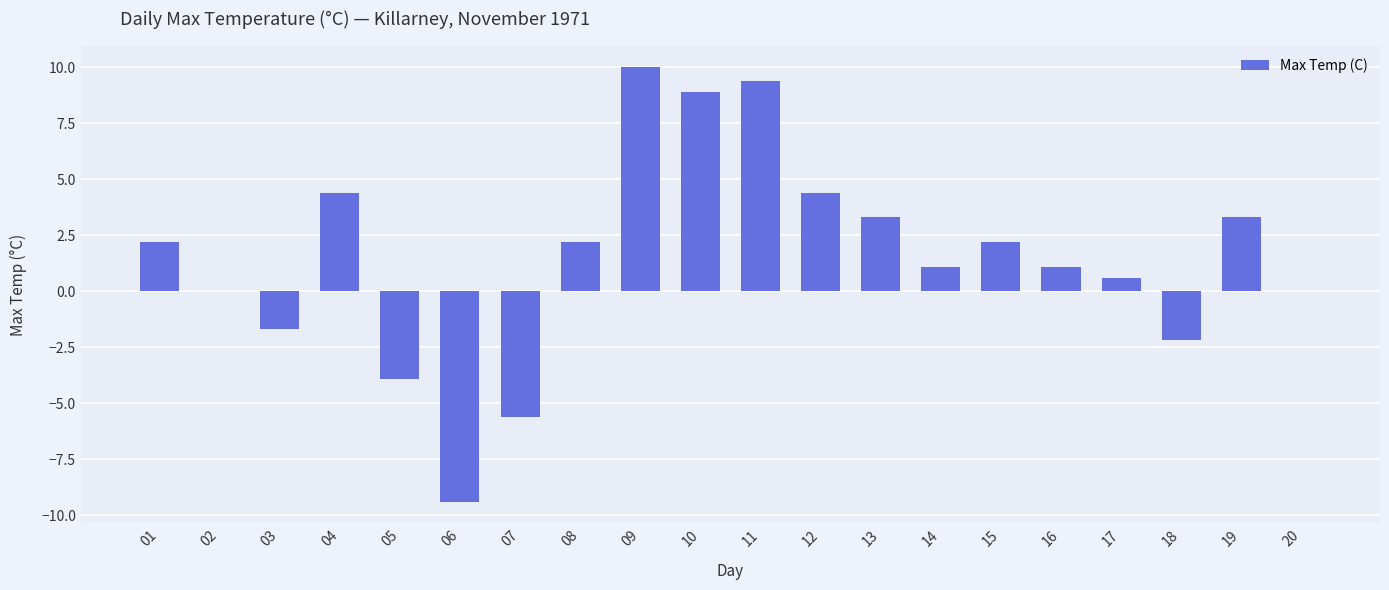

What value does the data have at 12?

4.4